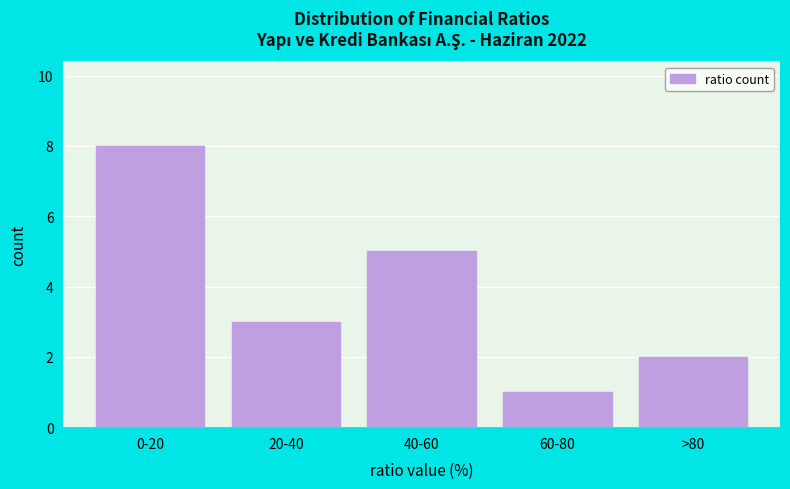

Reading right to left, transcribe all the data shown in this chart.

2	1	5	3	8